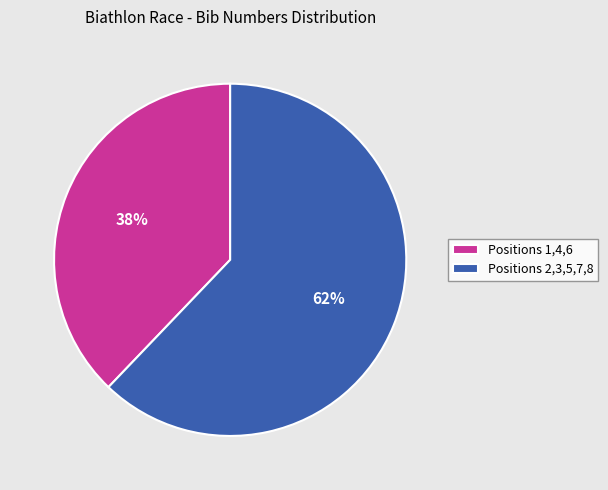

What is the ratio of the value at Positions 2,3,5,7,8 to the value at Positions 1,4,6?

1.6